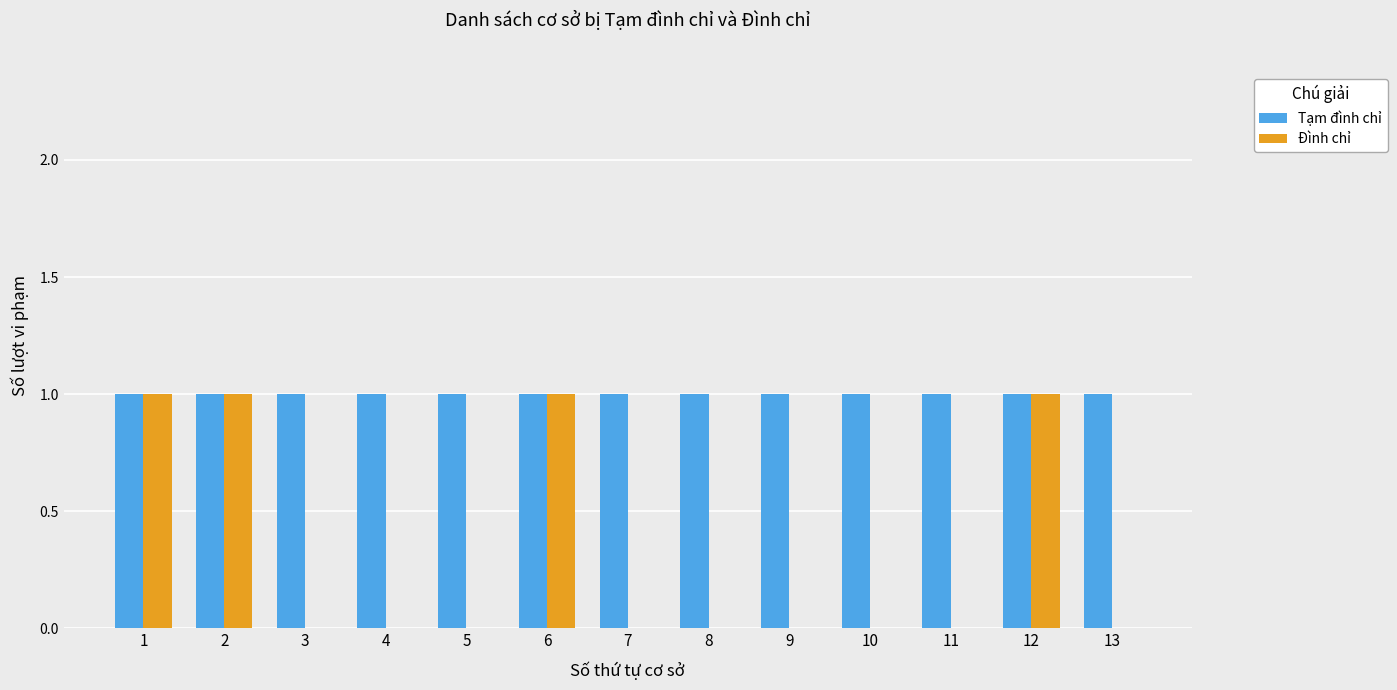

Which series has the largest total across all categories?

Tạm đình chỉ